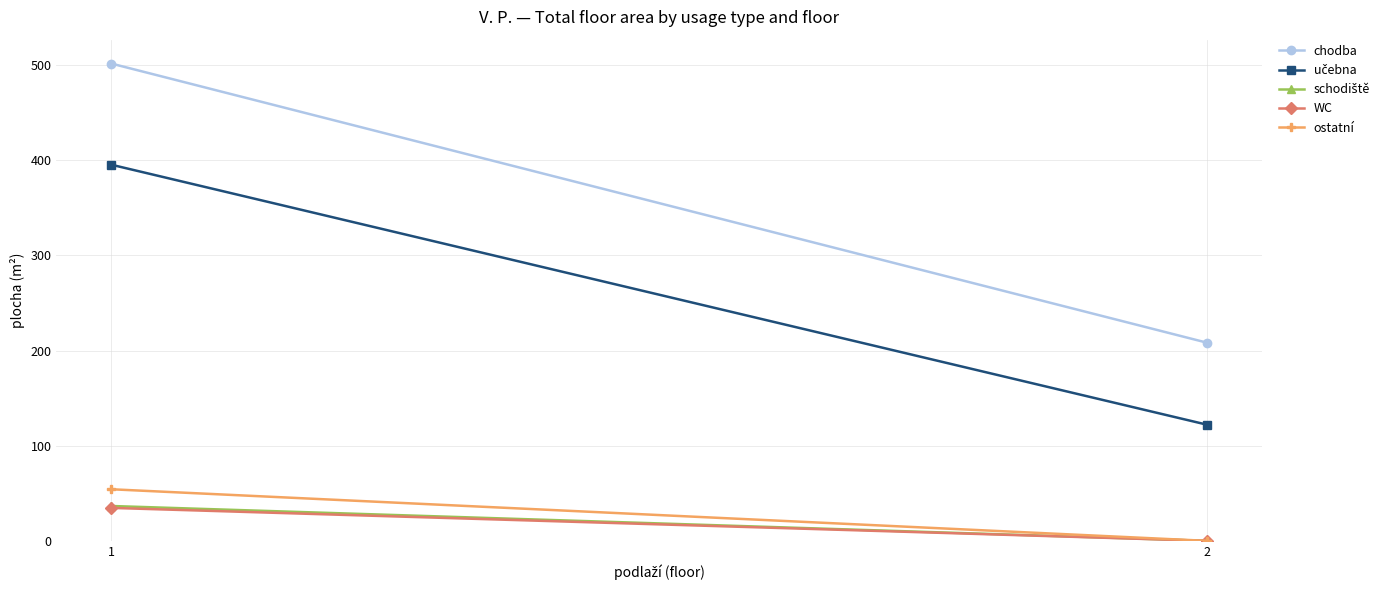

Where is schodiště nearest to the value 18?

2